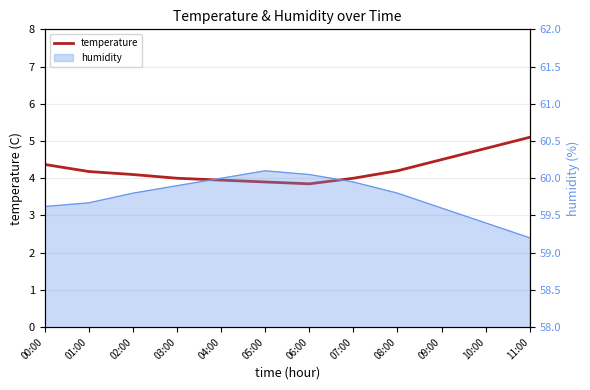

Reading left to right, extract all data points from this chart.

4.4	4.2	4.1	4.0	4.0	3.9	3.9	4.0	4.2	4.5	4.8	5.1